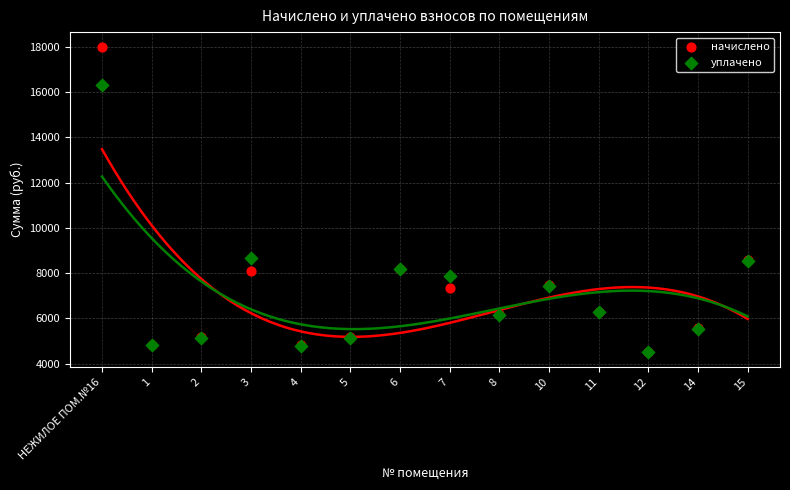

Which series reaches the maximum Y coordinate?

начислено